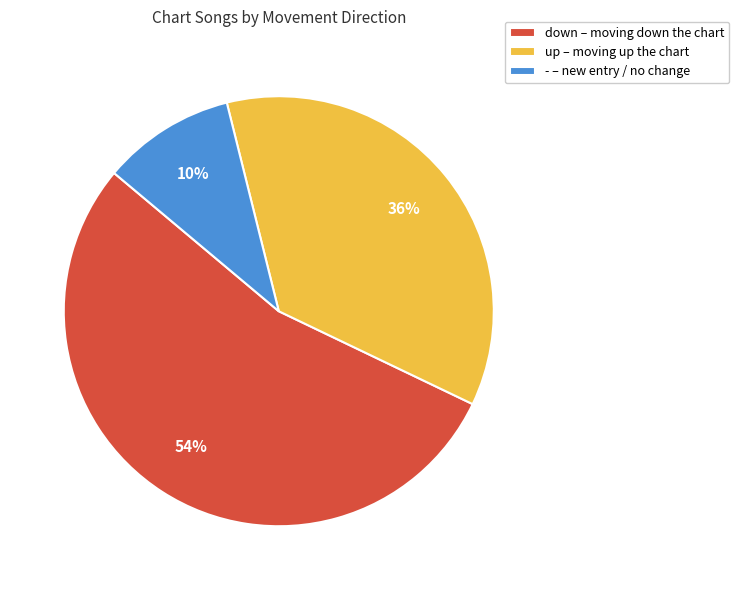

Rank the categories by value from lowest to highest.

-, up, down